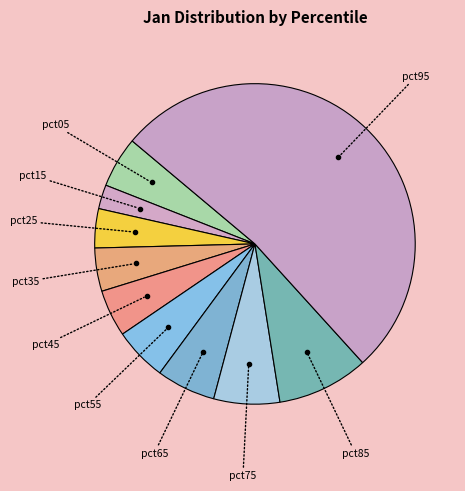

Which category has the smallest portion of the pie?

pct15